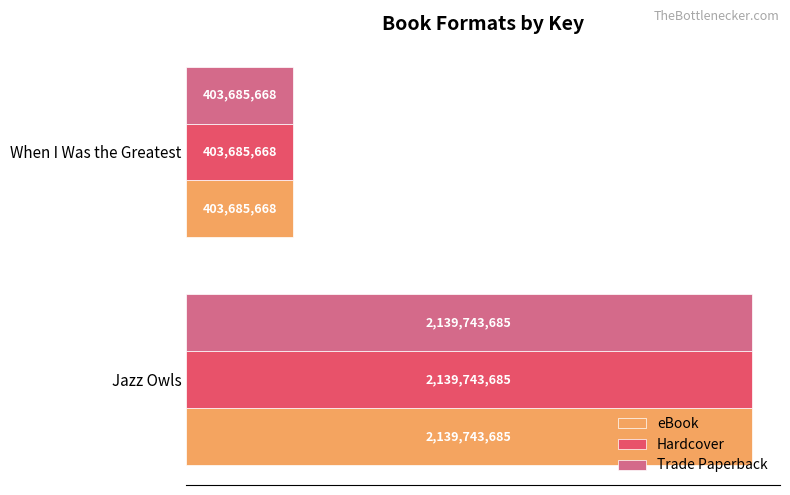

What are all the series names shown in the legend?

eBook, Hardcover, Trade Paperback